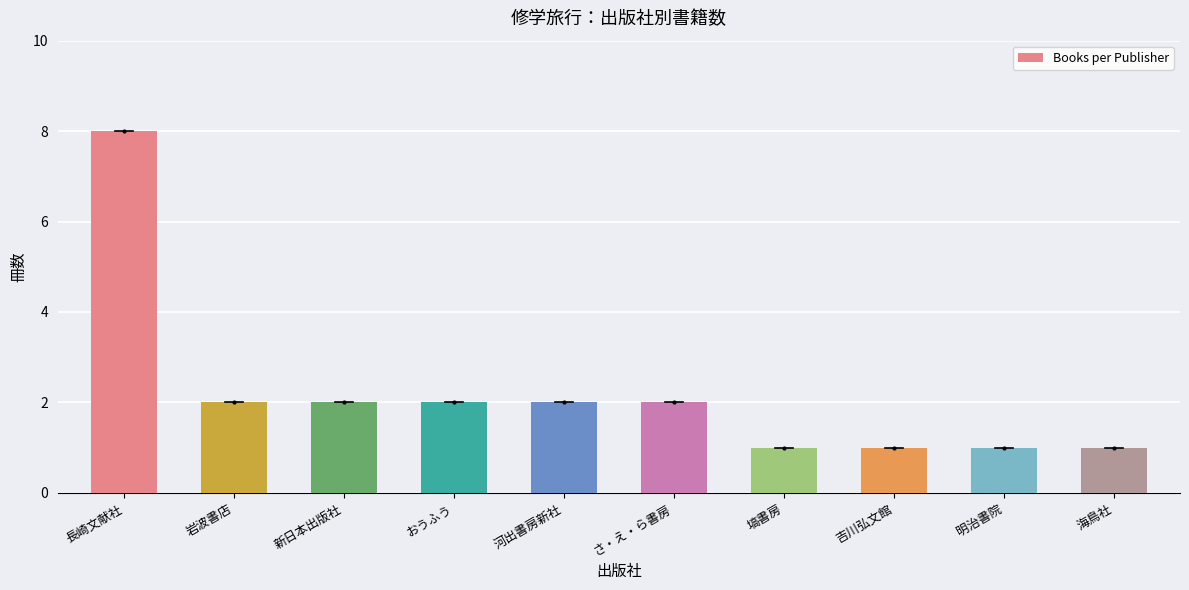

What is the value of the 3rd bar from the left?

2